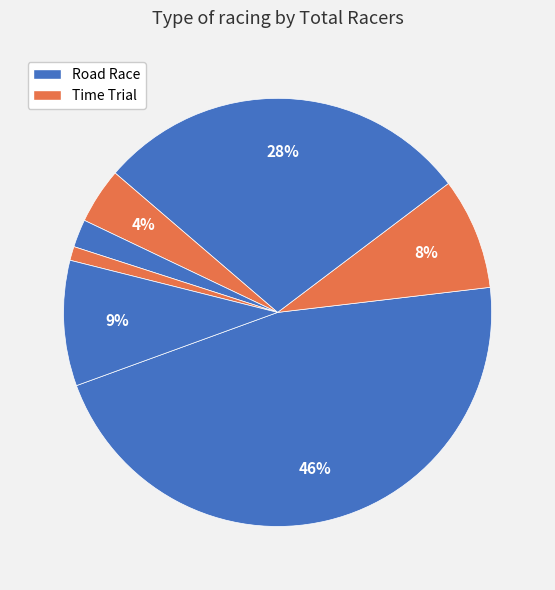

How many slices are in this pie chart?

7